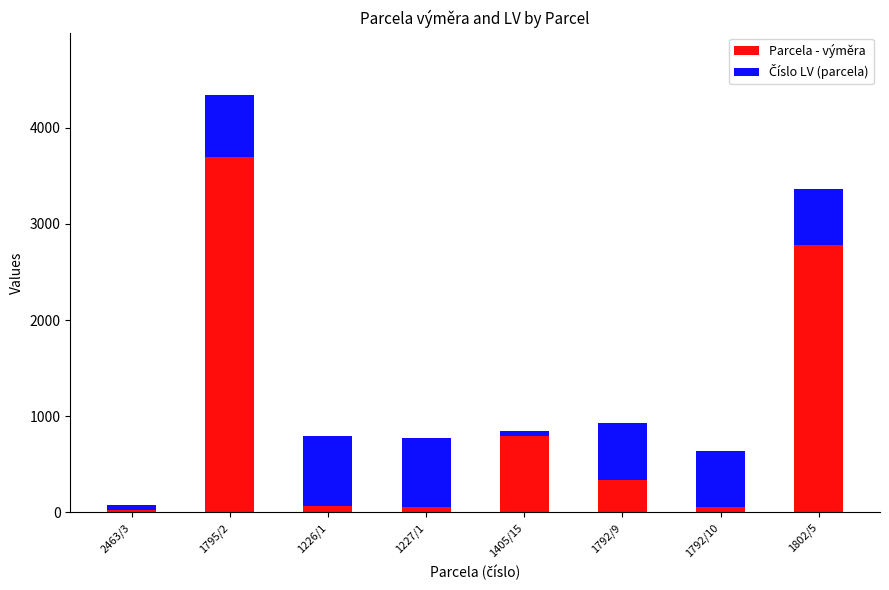

How many values in the Parcela - výměra series are below 342?

4